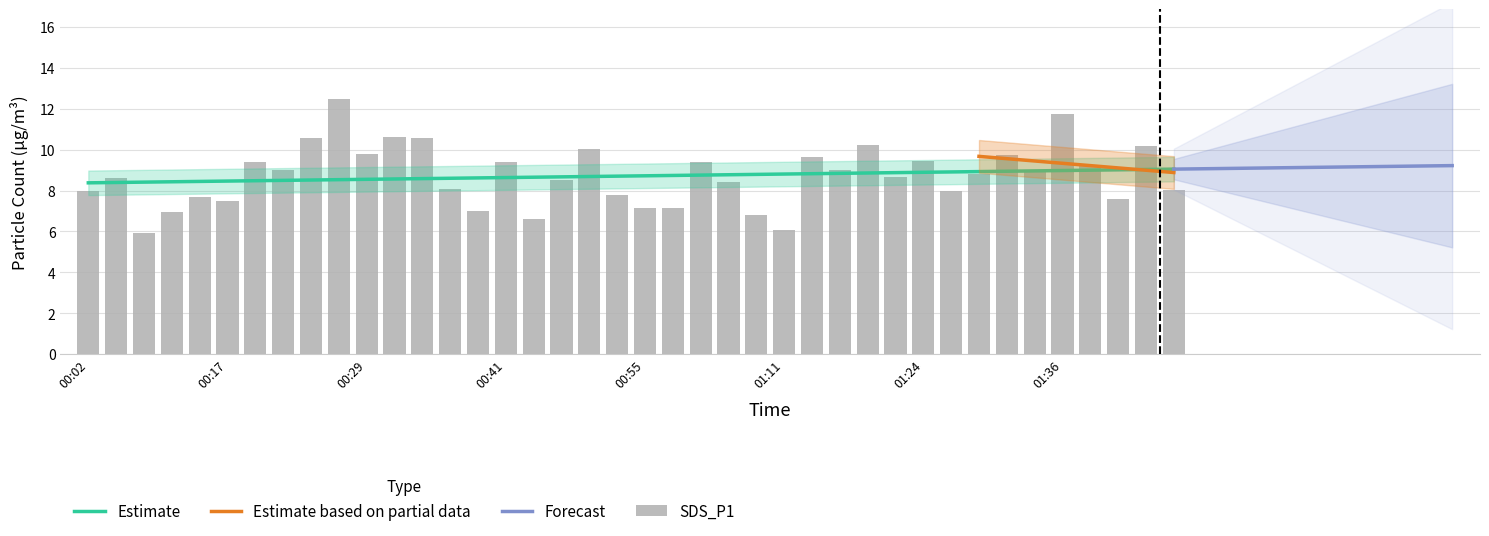

Reading right to left, transcribe all the data shown in this chart.

01:47=8.1	01:44=10.2	01:41=7.6	01:38=9.2	01:36=11.7	01:33=8.9	01:31=9.7	01:28=8.8	01:26=8.0	01:24=9.4	01:21=8.7	01:19=10.2	01:16=9.0	01:13=9.6	01:11=6.0	01:06=6.8	01:03=8.4	01:00=9.4	00:58=7.1	00:55=7.1	00:53=7.8	00:50=10.0	00:47=8.5	00:44=6.6	00:41=9.4	00:39=7.0	00:36=8.1	00:34=10.6	00:32=10.6	00:29=9.8	00:27=12.5	00:24=10.6	00:22=9.0	00:19=9.4	00:17=7.5	00:12=7.7	00:09=7.0	00:07=5.9	00:04=8.6	00:02=8.0